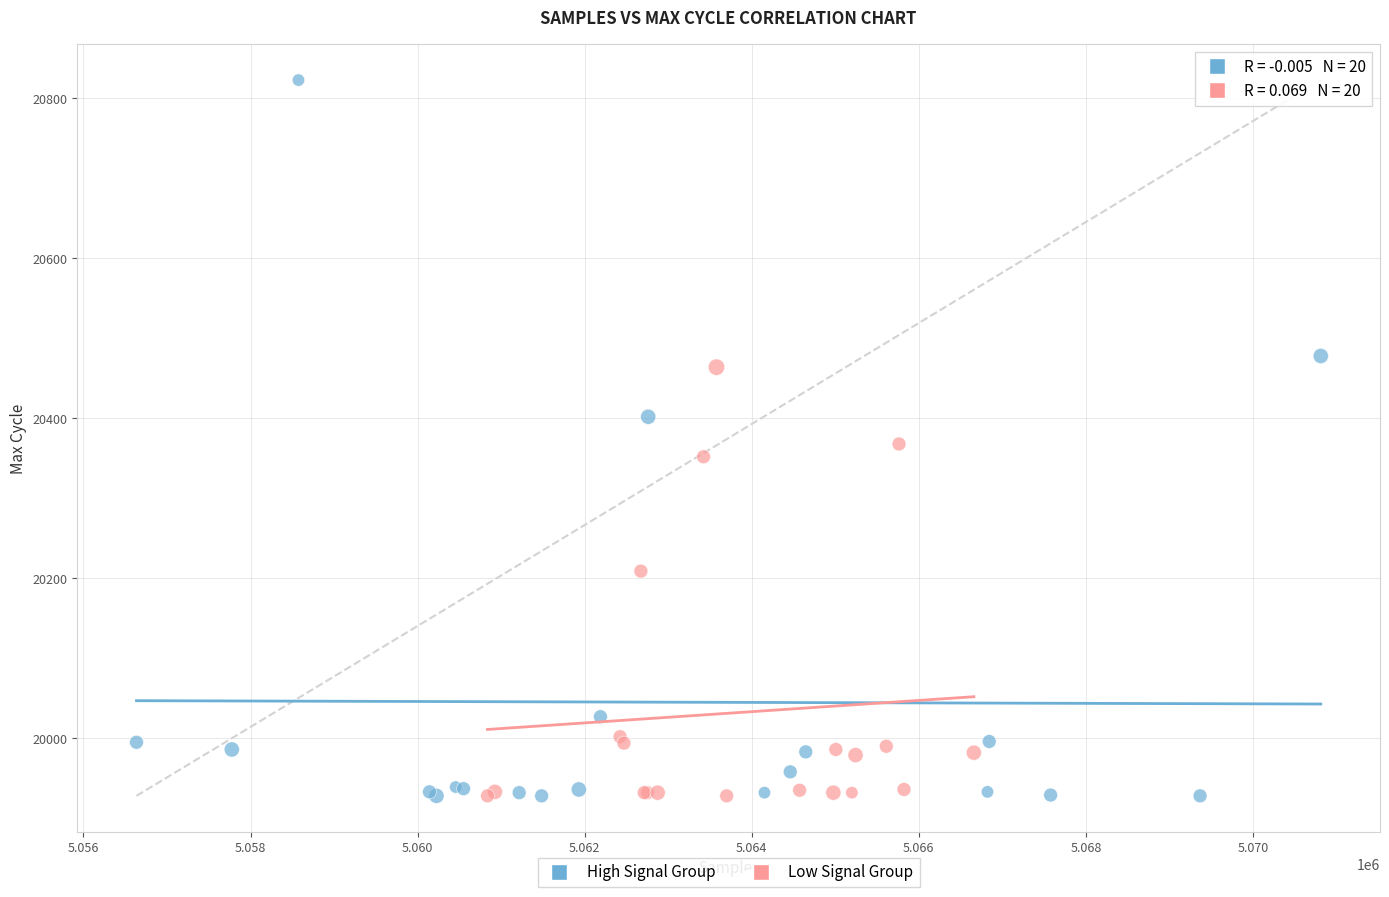

Which series has the largest Y range (max minus min)?

High Signal Group